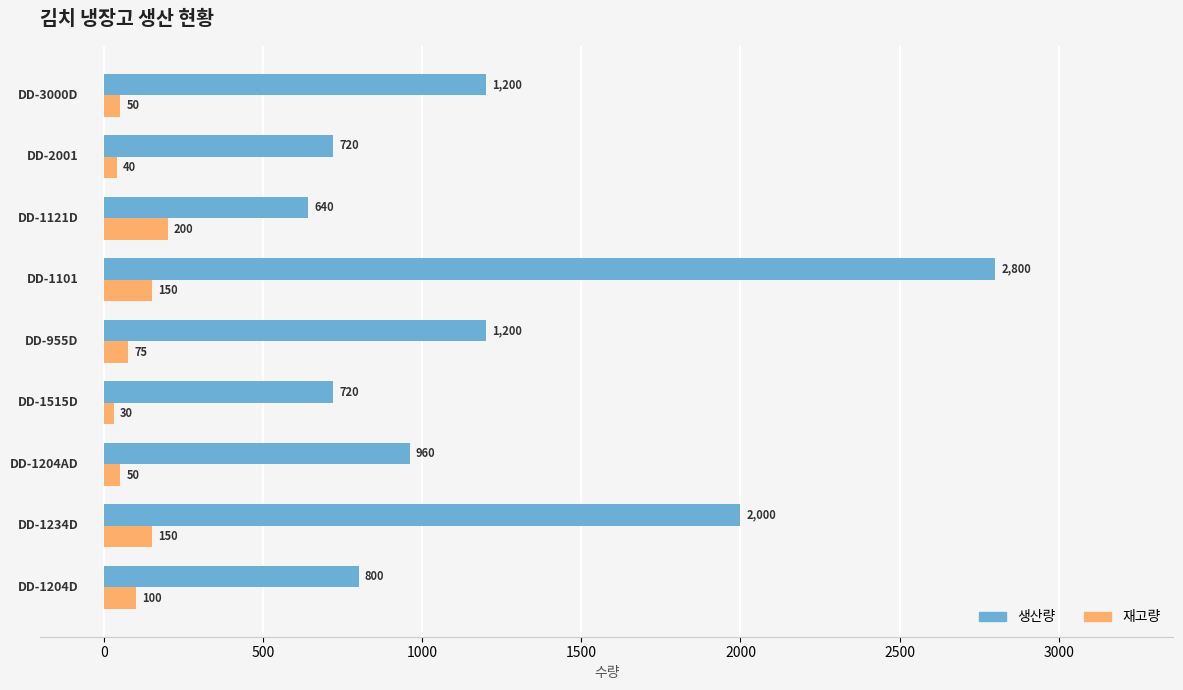

Which series has the largest total across all categories?

생산량